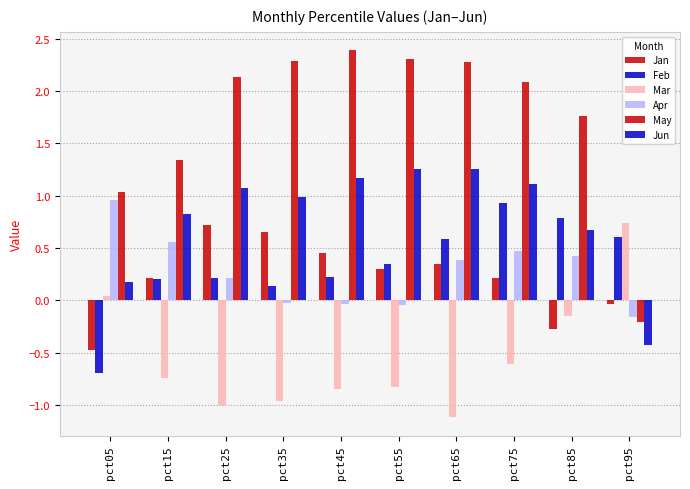

What is the approximate value of Jan at pct55?

0.3